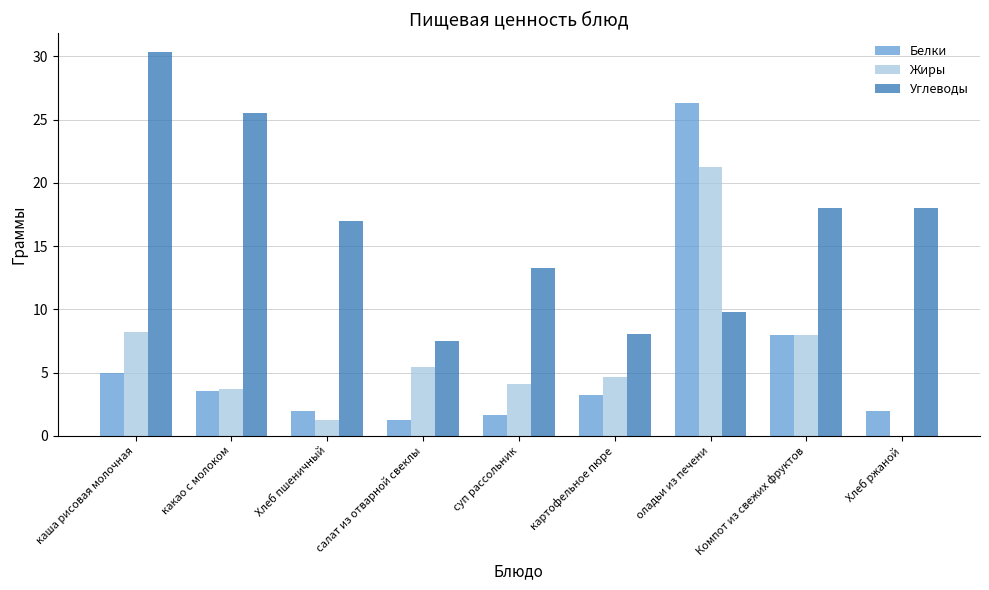

Reading left to right, extract all data points from this chart.

Белки: каша рисовая молочная=5.0	какао с молоком=3.5	Хлеб пшеничный=2.0	салат из отварной свеклы=1.3	суп рассольник=1.7	картофельное пюре=3.3	оладьи из печени=26.3	Компот из свежих фруктов=8.0	Хлеб ржаной=2.0
Жиры: каша рисовая молочная=8.2	какао с молоком=3.7	Хлеб пшеничный=1.3	салат из отварной свеклы=5.5	суп рассольник=4.1	картофельное пюре=4.7	оладьи из печени=21.2	Компот из свежих фруктов=8.0	Хлеб ржаной=0.0
Углеводы: каша рисовая молочная=30.3	какао с молоком=25.5	Хлеб пшеничный=17.0	салат из отварной свеклы=7.5	суп рассольник=13.3	картофельное пюре=8.0	оладьи из печени=9.8	Компот из свежих фруктов=18.0	Хлеб ржаной=18.0